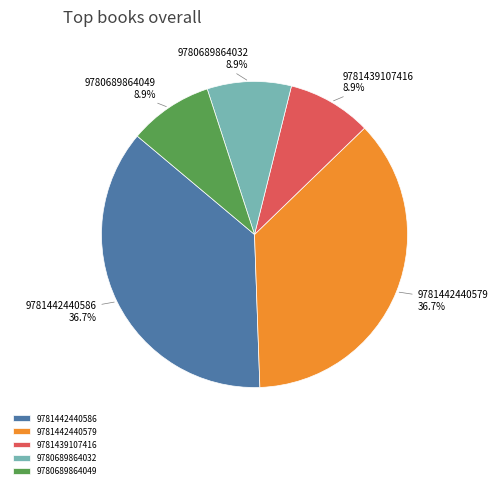

Combined, do 9781439107416 and 9780689864049 account for over 50%?

No